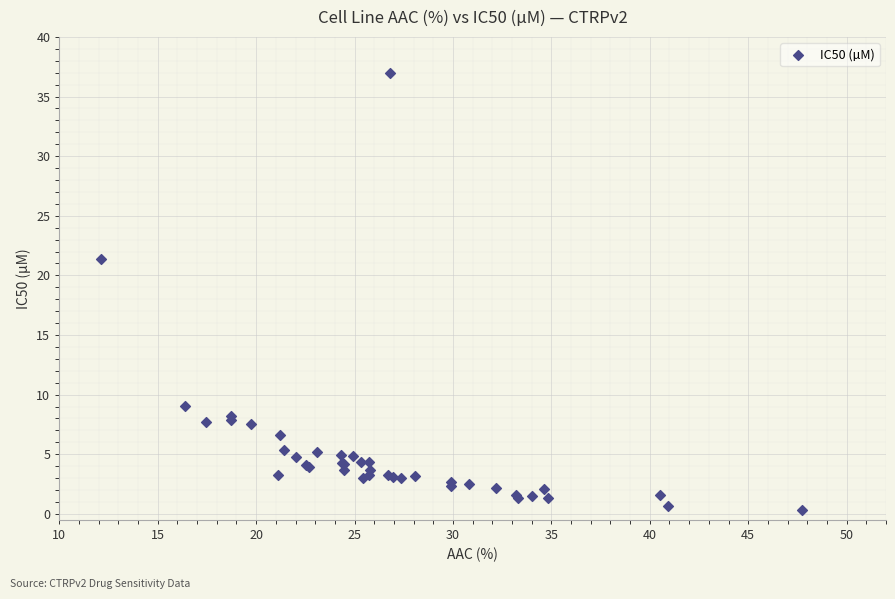

What Y value in the scatter plot is closest to 18?

21.4